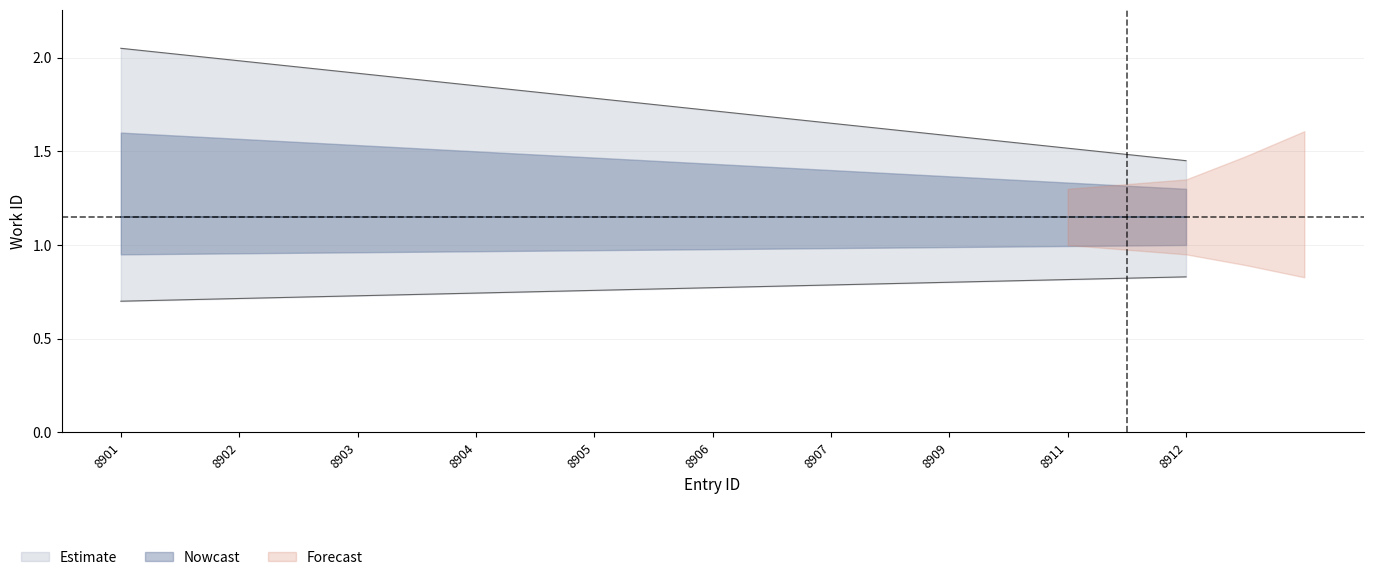

Which label corresponds to the largest value in the chart?

8901